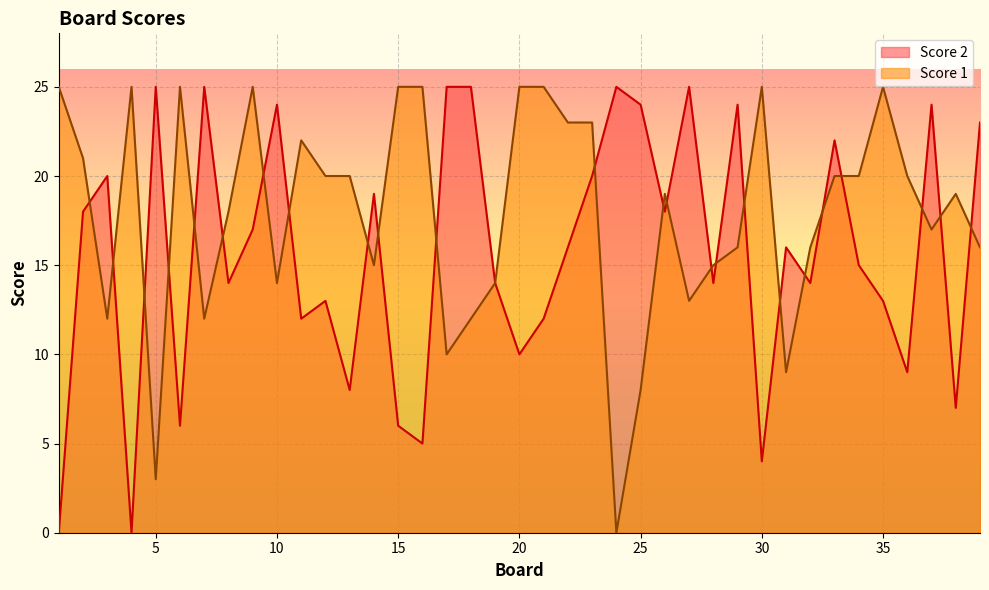

List the series in order of their peak value, lowest first.

Score 1, Score 2